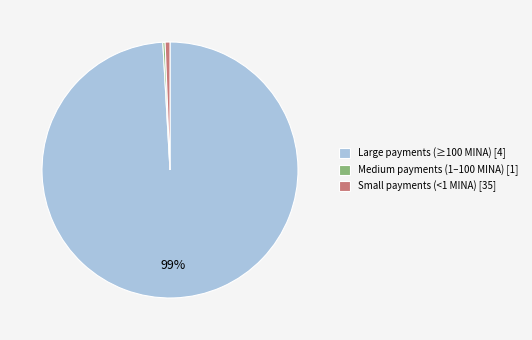

Is there any slice that represents more than half of the pie?

Yes